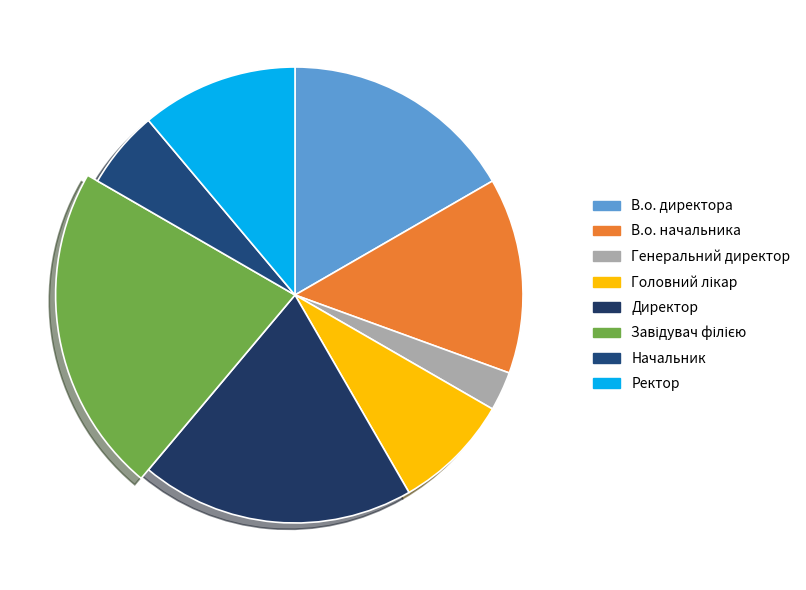

Which has a higher value, Генеральний директор or В.о. начальника?

В.о. начальника